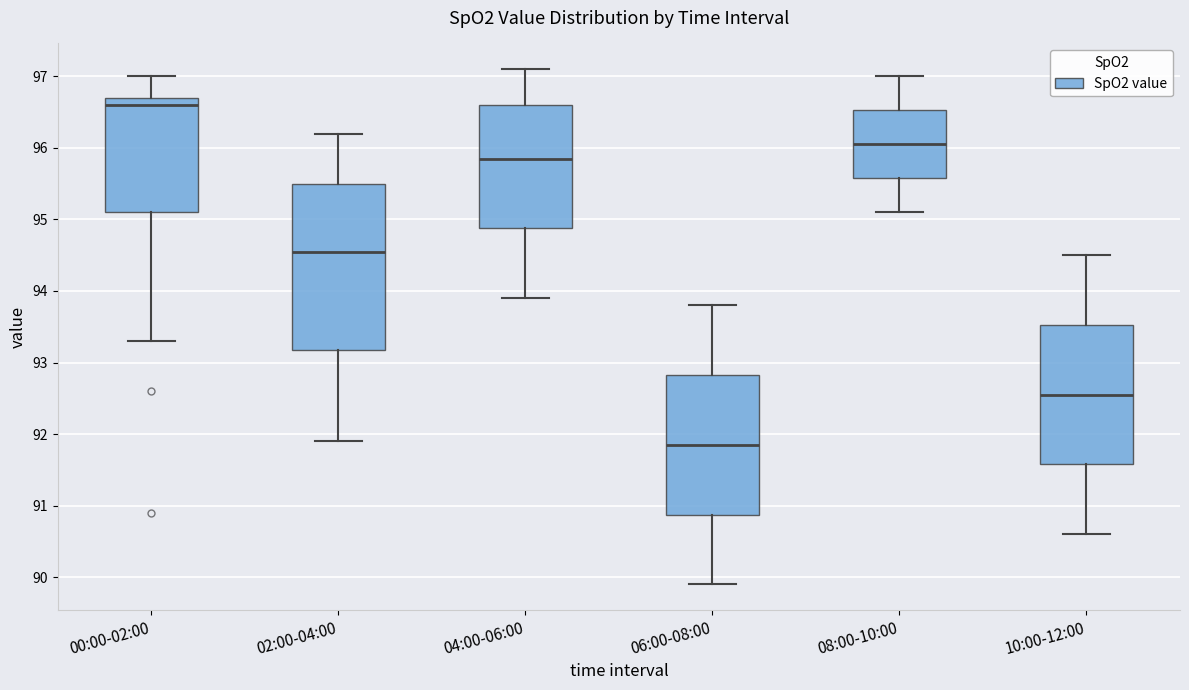

Reading left to right, transcribe this box plot: for each box, give where its median line is, the range the box spans, and where its two whiskers end, as read against the y-axis. The values are not printed on the chart, so give them approximately, as read against the axis.

00:00-02:00: median 96.6, box 95.1 to 96.7, whiskers 93.3 to 97.0
02:00-04:00: median 94.6, box 93.2 to 95.5, whiskers 91.9 to 96.2
04:00-06:00: median 95.9, box 94.9 to 96.6, whiskers 93.9 to 97.1
06:00-08:00: median 91.9, box 90.9 to 92.8, whiskers 89.9 to 93.8
08:00-10:00: median 96.1, box 95.6 to 96.5, whiskers 95.1 to 97.0
10:00-12:00: median 92.6, box 91.6 to 93.5, whiskers 90.6 to 94.5